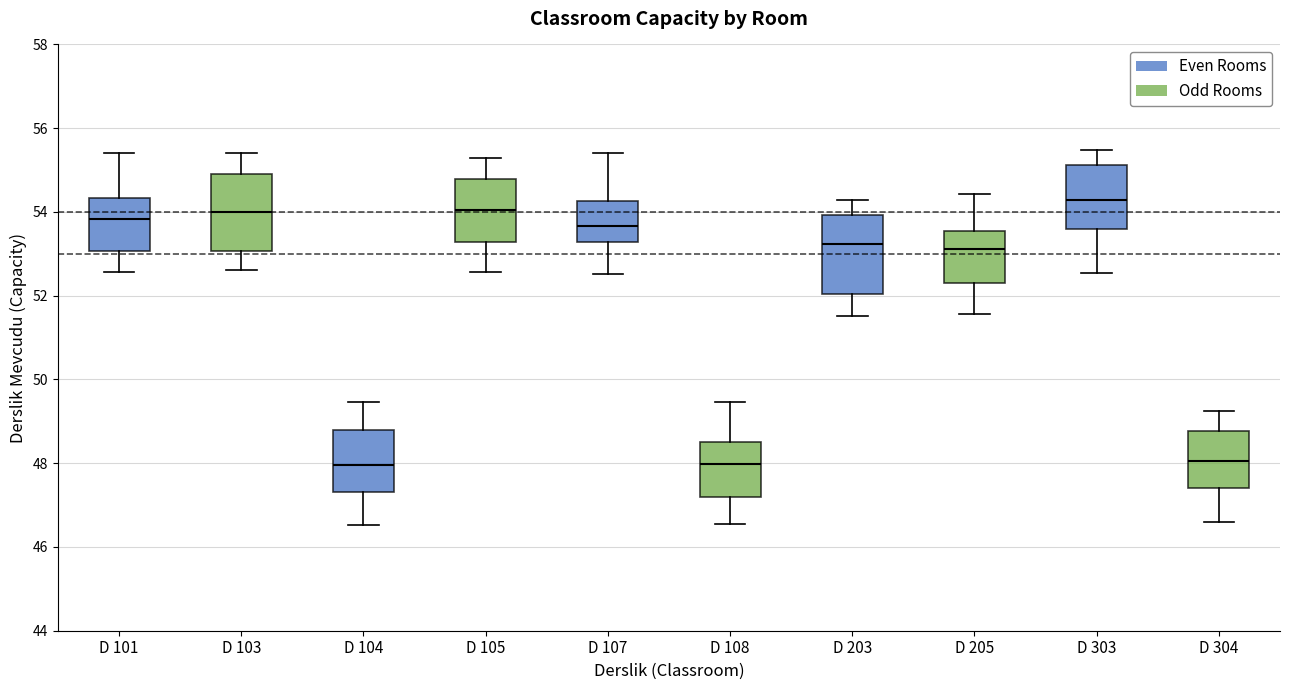

Where is the upper edge of the box for D 104 on the y-axis? The values are not printed on the chart, so give them approximately, as read against the axis.

48.8